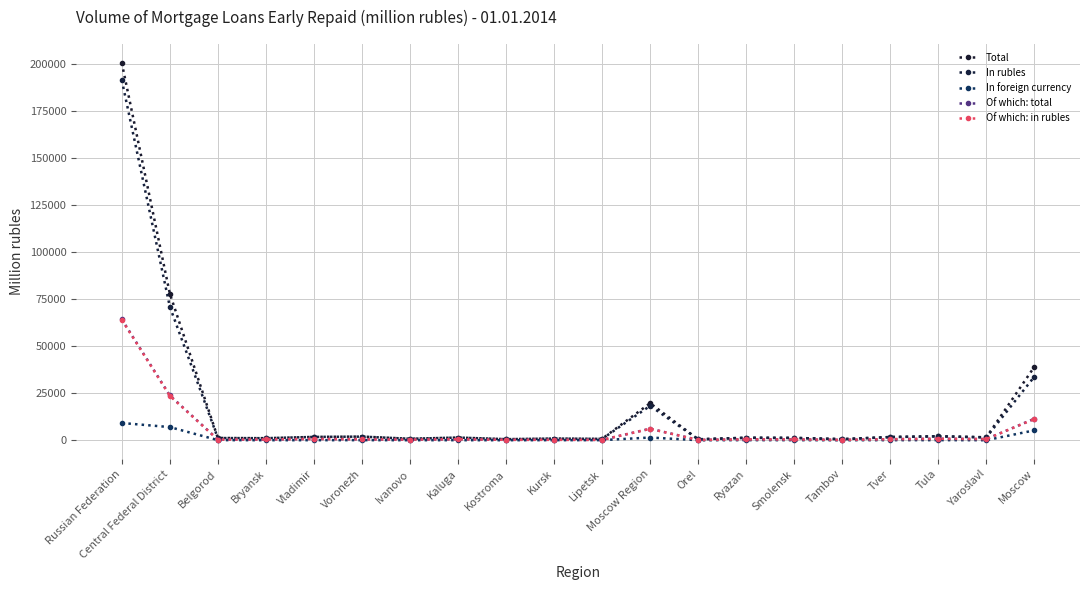

The Total series shows 795 at Tambov. True or false?

False